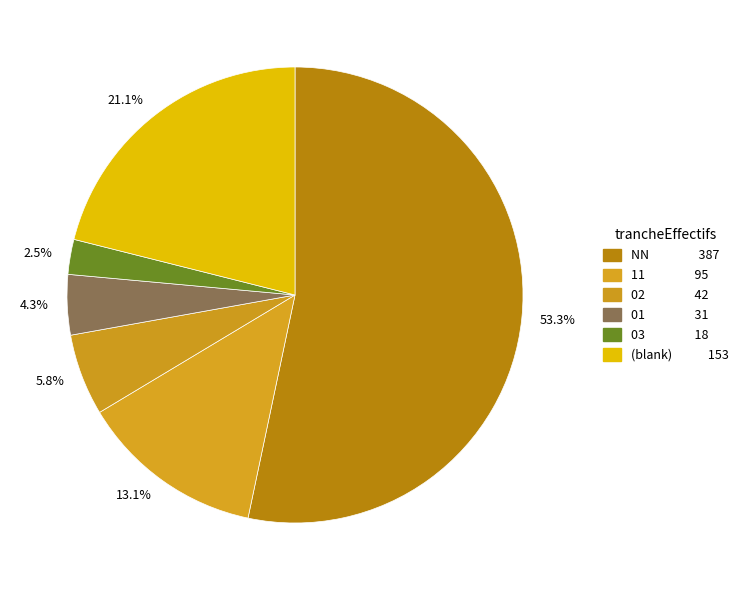

What percentage is NOT represented by 5.8%?

94.2%